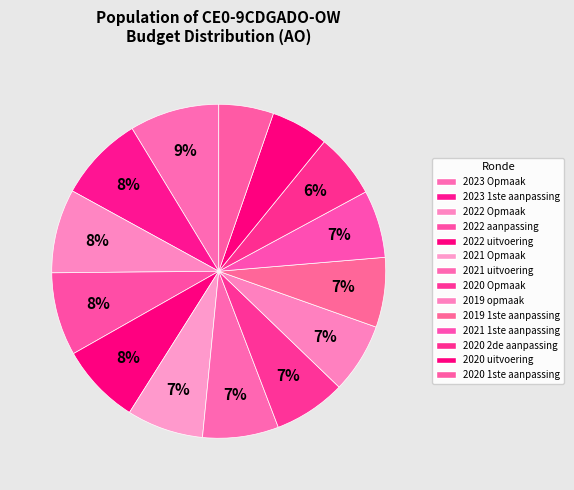

What is the change in value from 2023 1ste aanpassing to 2020 2de aanpassing?

-22000